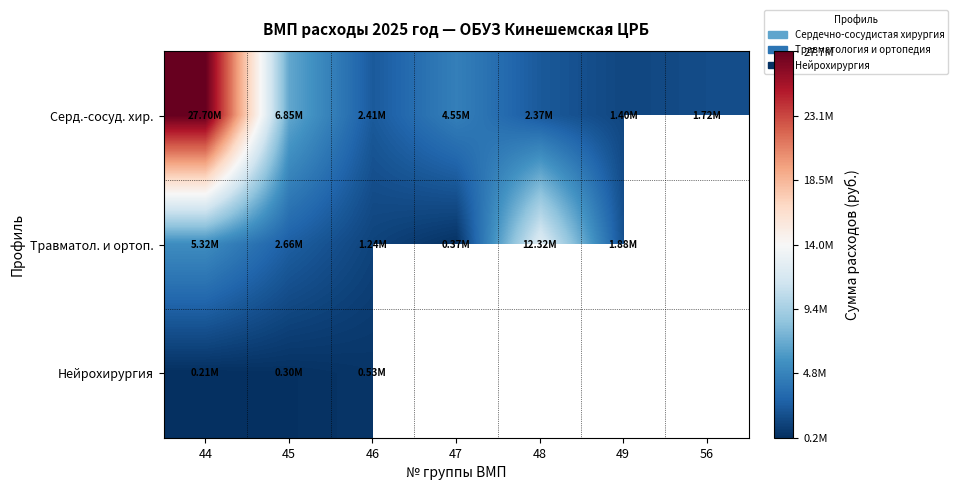

Which series has the largest range (max minus min)?

Серд.-сосуд. хир.